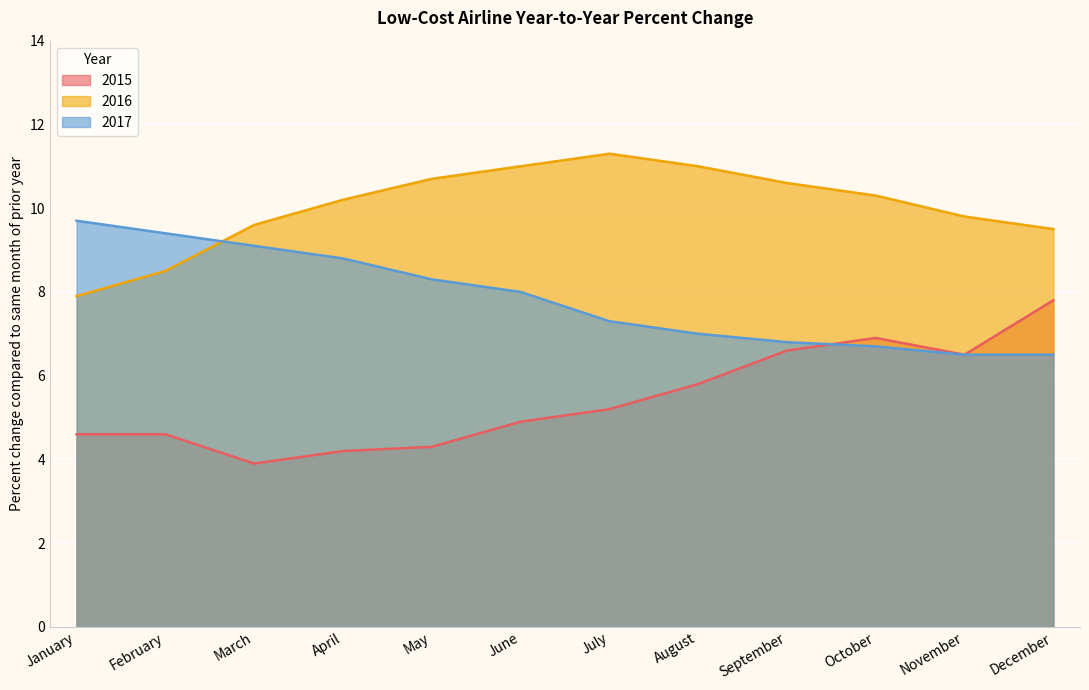

What is the smallest value displayed?

3.9